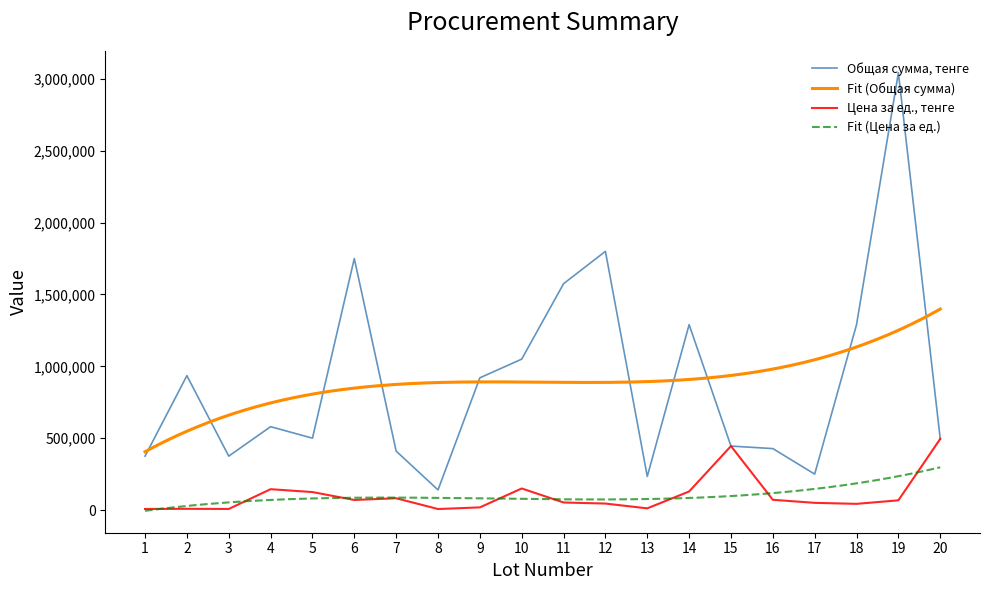

What is the minimum value for Общая сумма, тенге?

140000